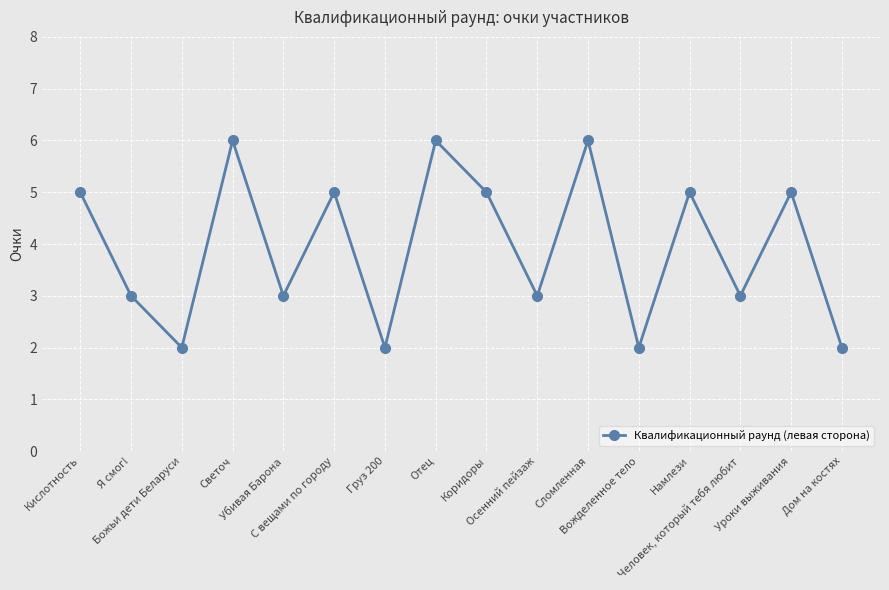

Reading left to right, transcribe all the data shown in this chart.

5	3	2	6	3	5	2	6	5	3	6	2	5	3	5	2